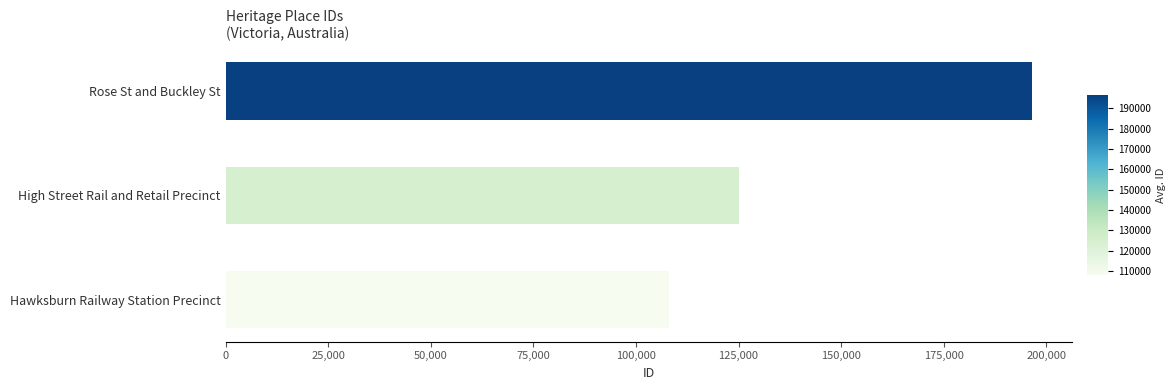

Approximately how many times larger is the value at Hawksburn Railway Station Precinct compared to High Street Rail and Retail Precinct?

0.9